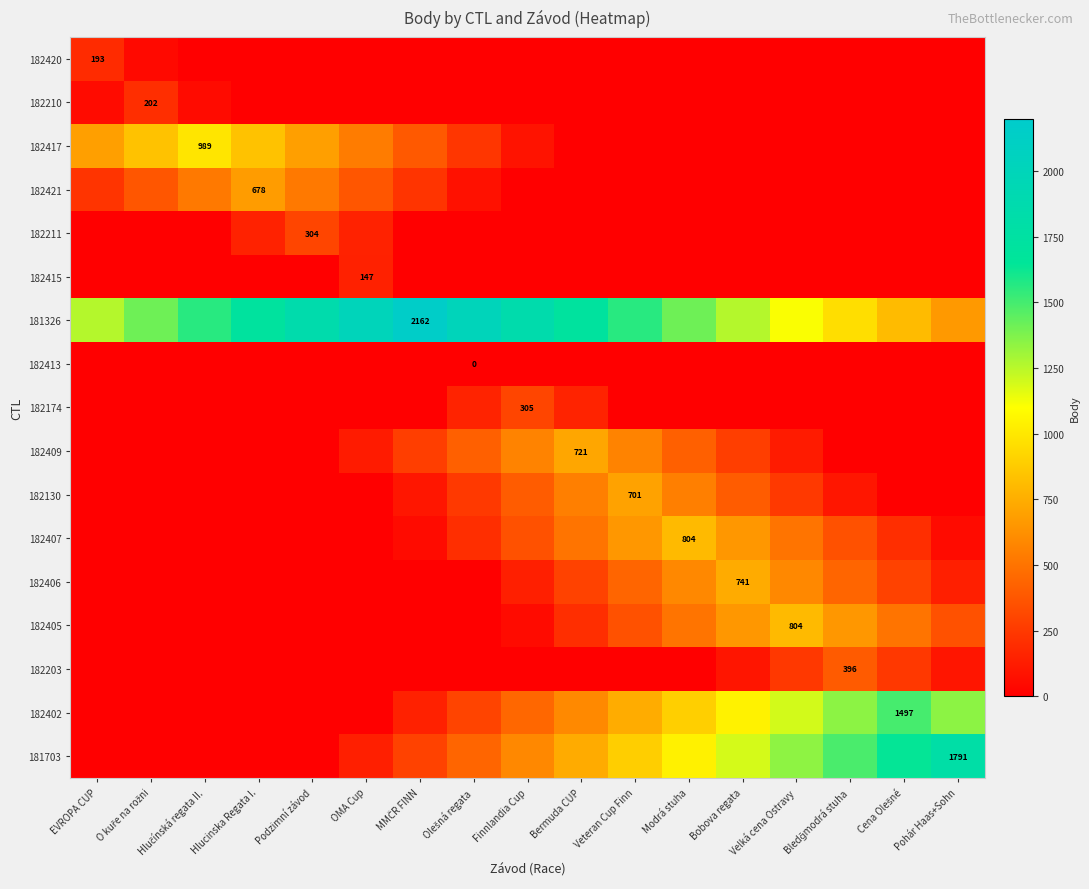

True or false: 182407 has a value of 804 at Modrá stuha.

True